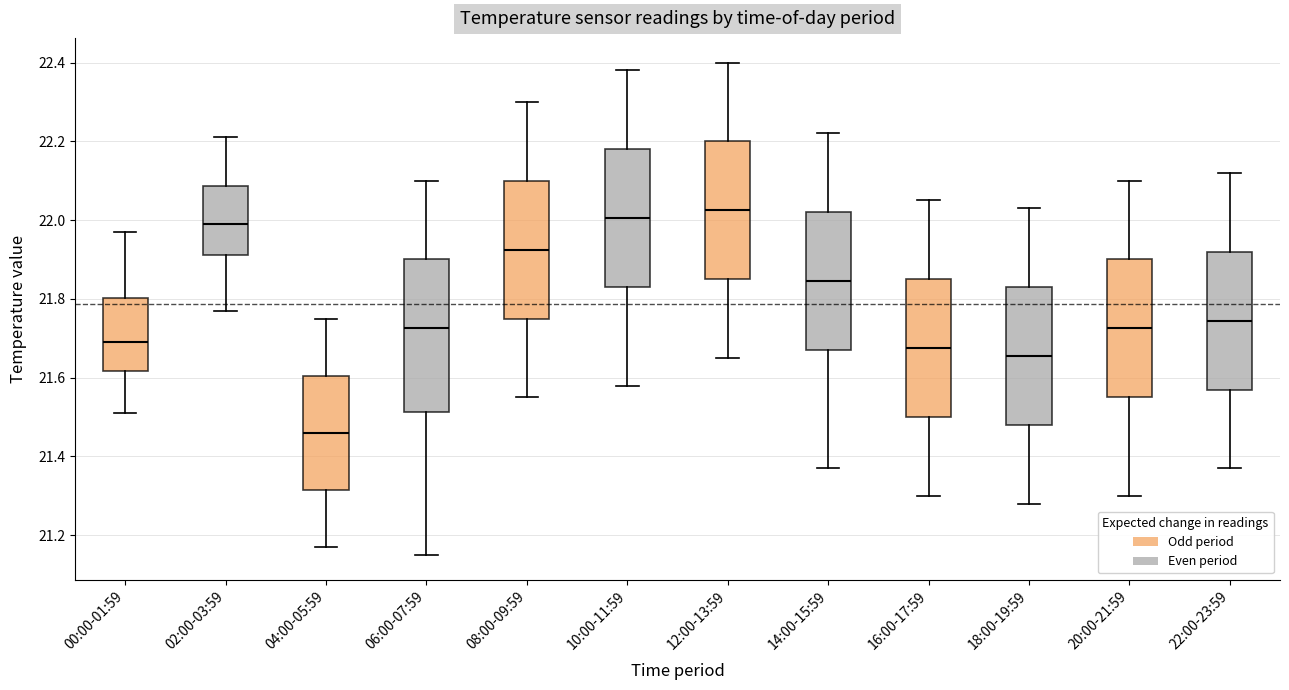

Reading left to right, read every box against the y-axis: the position of its median line, the range the box covers, and the ends of its whiskers. The values are not printed on the chart, so give them approximately, as read against the axis.

00:00-01:59: median 21.70, box 21.62 to 21.80, whiskers 21.52 to 21.98
02:00-03:59: median 22.00, box 21.92 to 22.08, whiskers 21.78 to 22.22
04:00-05:59: median 21.46, box 21.32 to 21.60, whiskers 21.18 to 21.76
06:00-07:59: median 21.72, box 21.52 to 21.90, whiskers 21.16 to 22.10
08:00-09:59: median 21.92, box 21.76 to 22.10, whiskers 21.56 to 22.30
10:00-11:59: median 22.00, box 21.84 to 22.18, whiskers 21.58 to 22.38
12:00-13:59: median 22.02, box 21.86 to 22.20, whiskers 21.66 to 22.40
14:00-15:59: median 21.84, box 21.68 to 22.02, whiskers 21.38 to 22.22
16:00-17:59: median 21.68, box 21.50 to 21.86, whiskers 21.30 to 22.06
18:00-19:59: median 21.66, box 21.48 to 21.84, whiskers 21.28 to 22.04
20:00-21:59: median 21.72, box 21.56 to 21.90, whiskers 21.30 to 22.10
22:00-23:59: median 21.74, box 21.58 to 21.92, whiskers 21.38 to 22.12